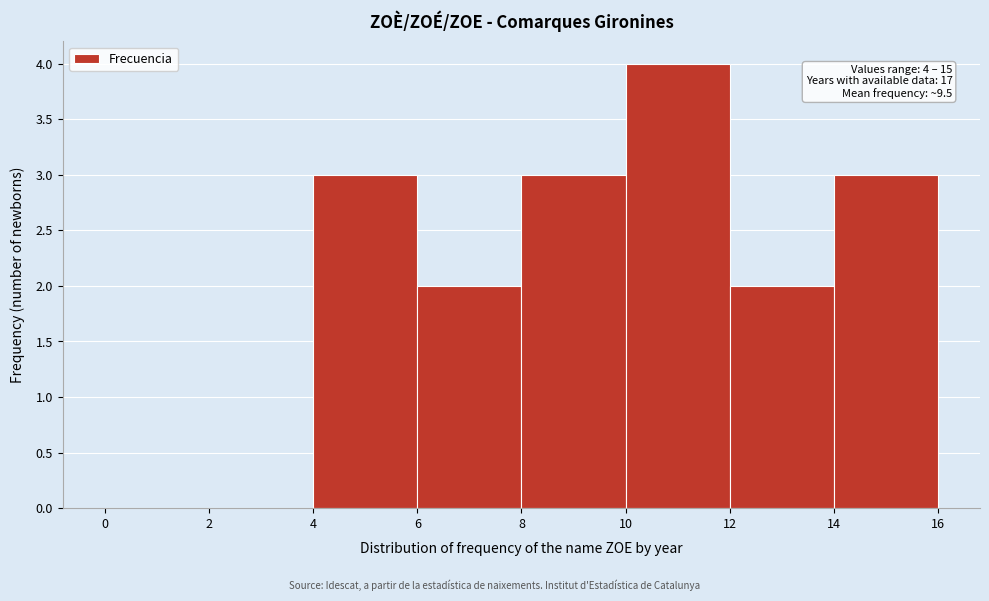

Over which range of the x-axis is the bar tallest?

10 to 12